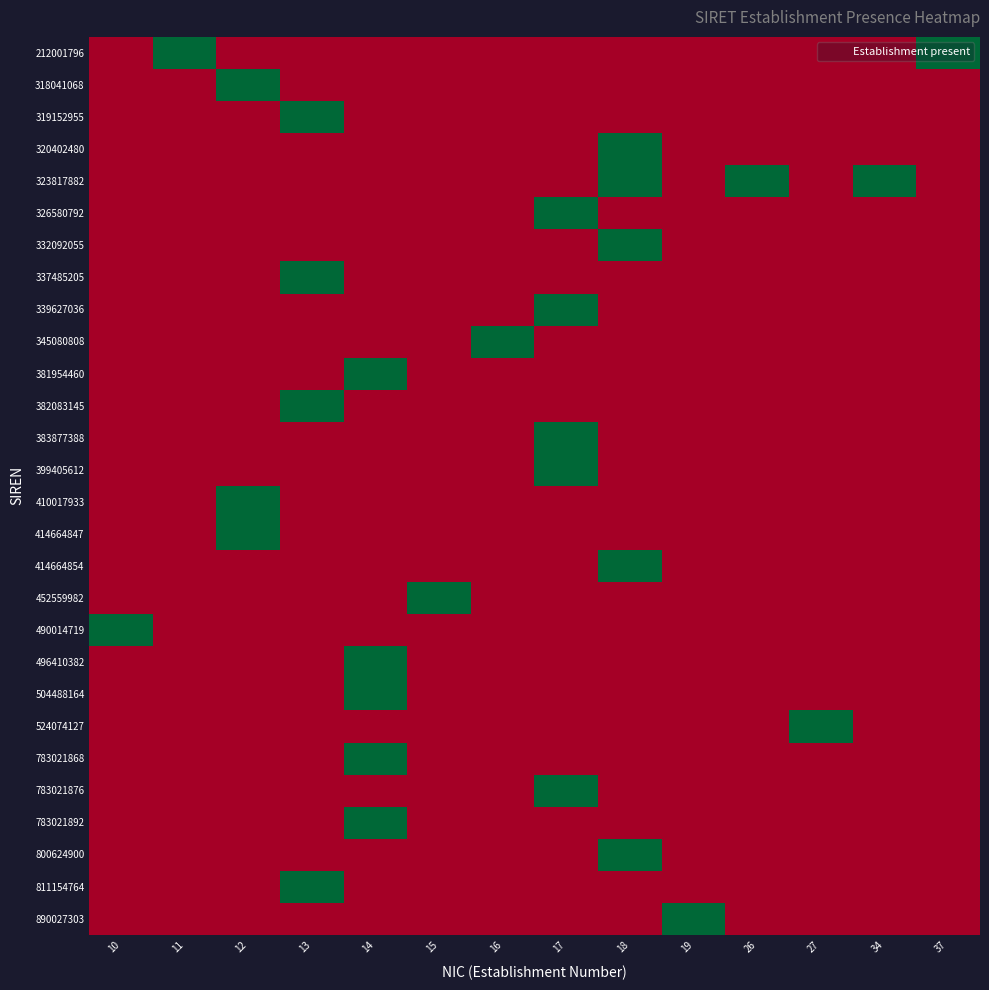

List the series in order of their peak value, highest first.

212001796, 318041068, 319152955, 320402480, 323817882, 326580792, 332092055, 337485205, 339627036, 345080808, 381954460, 382083145, 383877388, 399405612, 410017933, 414664847, 414664854, 452559982, 490014719, 496410382, 504488164, 524074127, 783021868, 783021876, 783021892, 800624900, 811154764, 890027303